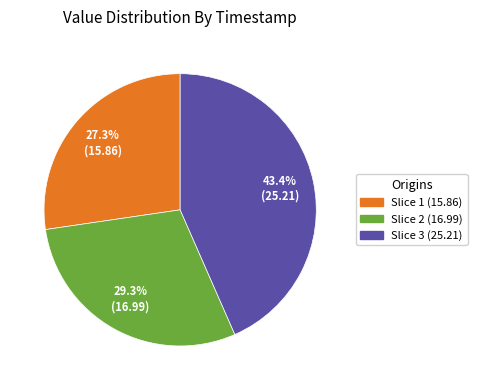

Is there any slice that represents more than half of the pie?

No